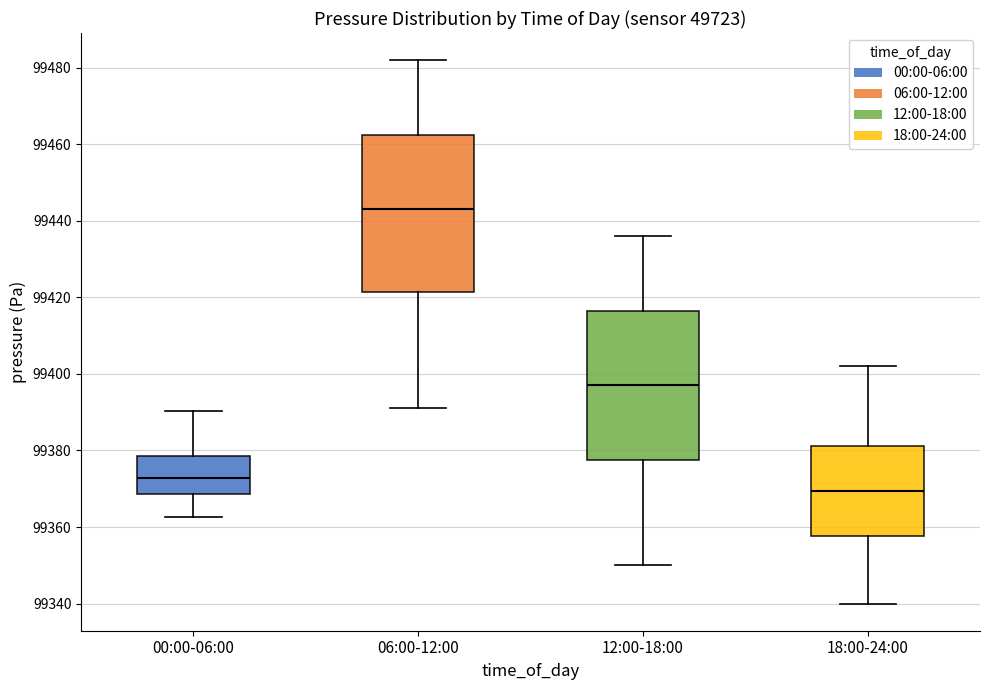

Reading left to right, transcribe this box plot: for each box, give where its median line is, the range the box spans, and where its two whiskers end, as read against the y-axis. The values are not printed on the chart, so give them approximately, as read against the axis.

00:00-06:00: median 99372, box 99368 to 99378, whiskers 99362 to 99390
06:00-12:00: median 99444, box 99422 to 99462, whiskers 99392 to 99482
12:00-18:00: median 99398, box 99378 to 99416, whiskers 99350 to 99436
18:00-24:00: median 99370, box 99358 to 99382, whiskers 99340 to 99402